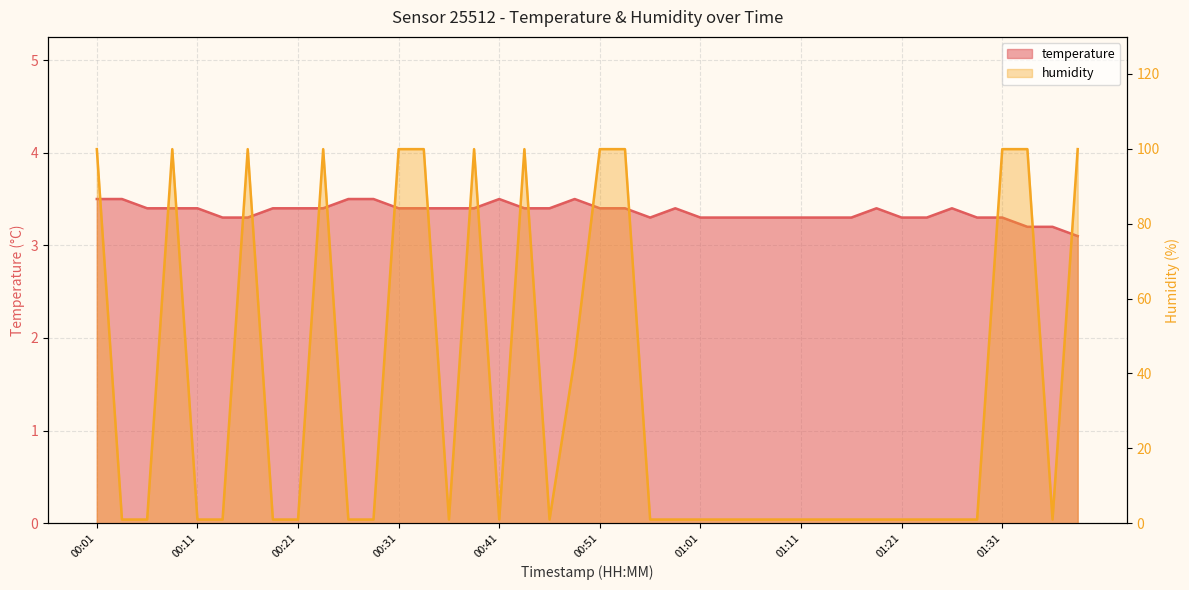

Reading left to right, extract all data points from this chart.

temperature: 3.5	3.5	3.4	3.4	3.4	3.3	3.3	3.4	3.4	3.4	3.5	3.5	3.4	3.4	3.4	3.4	3.5	3.4	3.4	3.5	3.4	3.4	3.3	3.4	3.3	3.3	3.3	3.3	3.3	3.3	3.3	3.4	3.3	3.3	3.4	3.3	3.3	3.2	3.2	3.1
humidity: 99.9	1.0	1.0	99.9	1.0	1.0	99.9	1.0	1.0	99.9	1.0	1.0	99.9	99.9	1.0	99.9	1.0	99.9	1.0	44.0	99.9	99.9	1.0	1.0	1.0	1.0	1.0	1.0	1.0	1.0	1.0	1.0	1.0	1.0	1.0	1.0	99.9	99.9	1.0	99.9